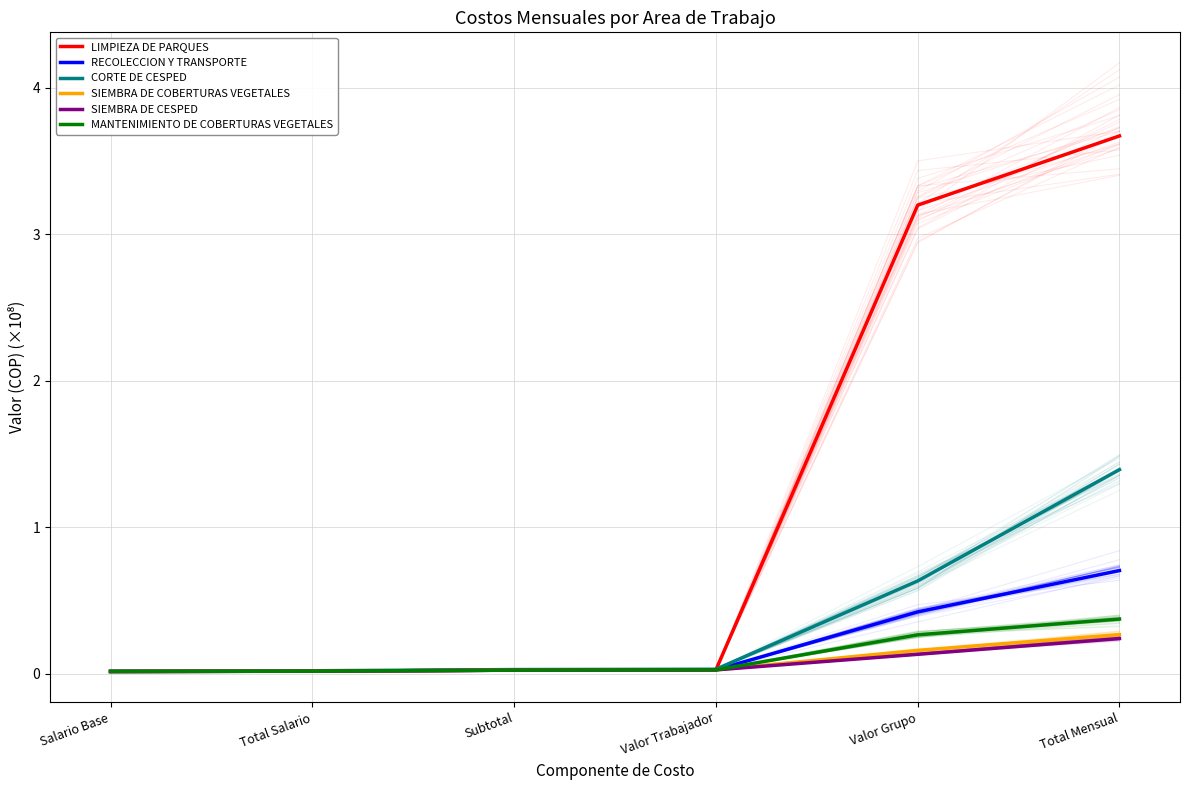

How many lines are shown in the chart?

6